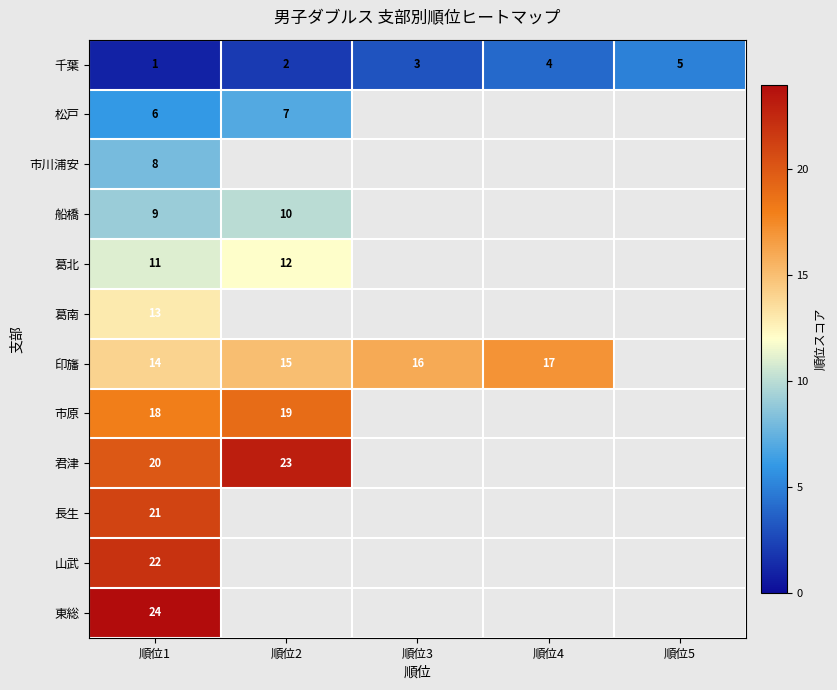

Is the value of 山武 at 順位1 greater than the value of 市原 at 順位1?

Yes